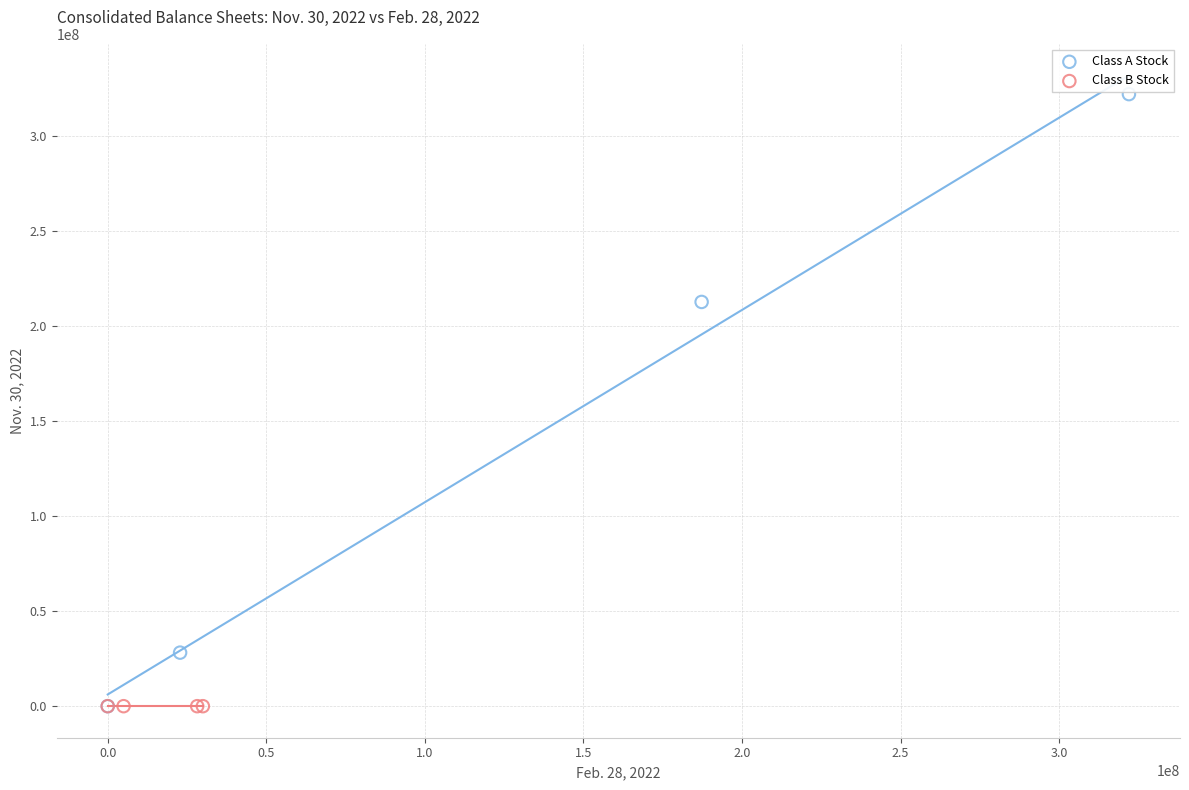

What are all the series names shown in the legend?

Class A Stock, Class B Stock